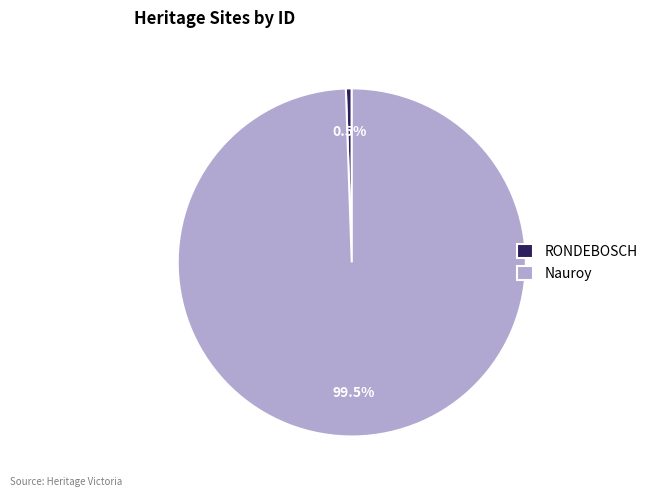

Rank the categories by value from lowest to highest.

RONDEBOSCH, Nauroy